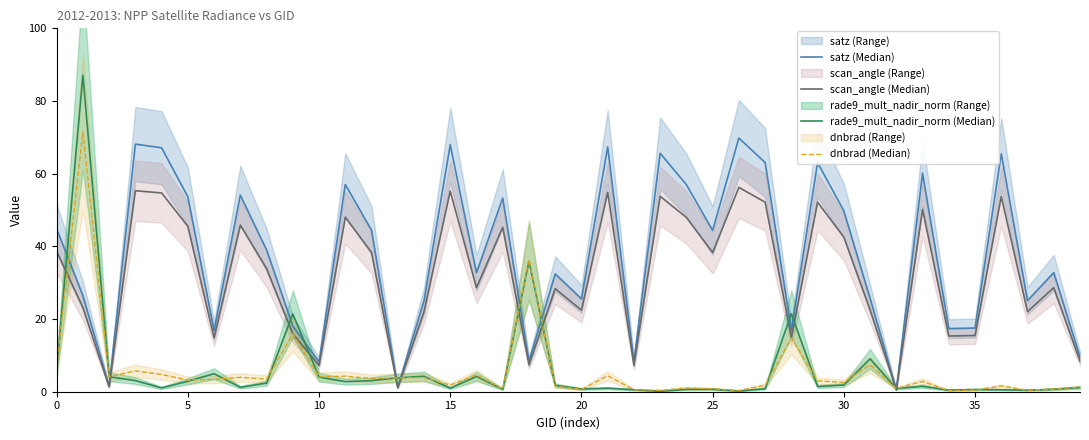

Between 5 and 29, which is larger?

29